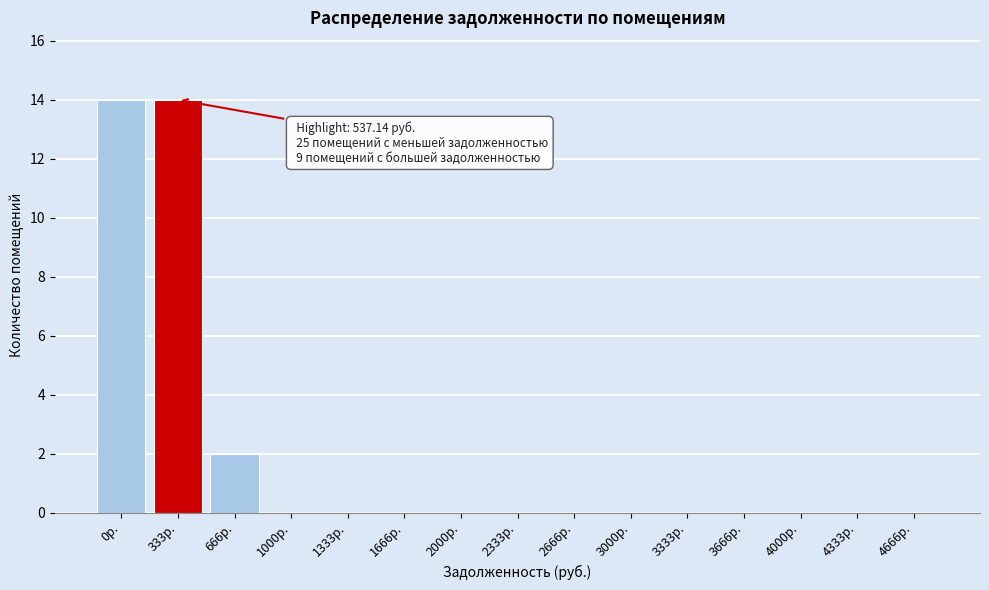

Reading left to right, list all the values displayed in this chart.

0р.=14	333р.=14	666р.=2	1000р.=0	1333р.=0	1666р.=0	2000р.=0	2333р.=0	2666р.=0	3000р.=0	3333р.=0	3666р.=0	4000р.=0	4333р.=0	4666р.=0